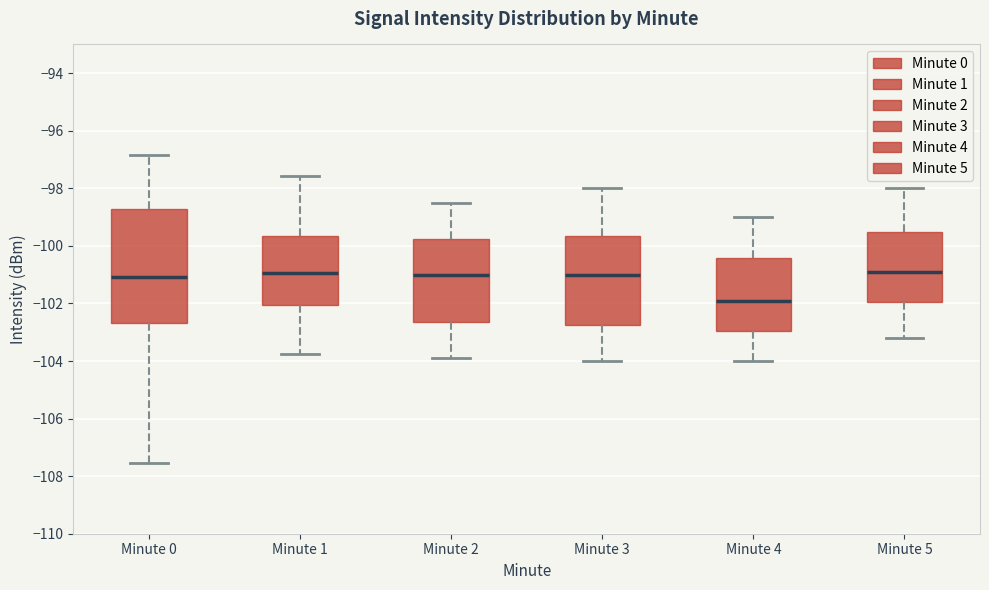

Comparing the boxes themselves (not the whiskers), which one is the tallest?

Minute 0